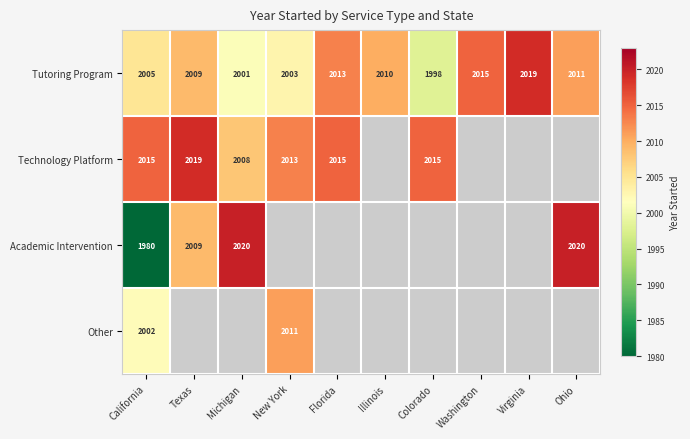

What is the sum of all Tutoring Program values?

20084